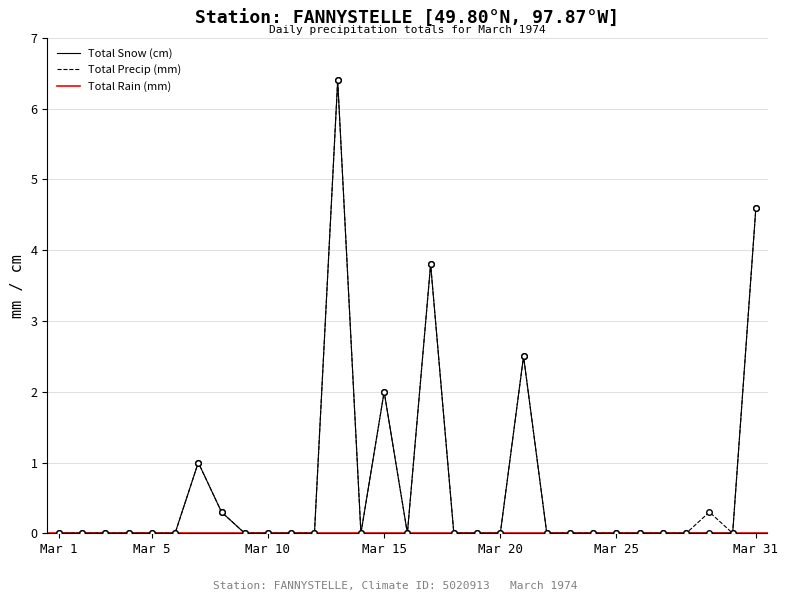

Reading left to right, extract all data points from this chart.

Total Snow (cm): 0.0	0.0	0.0	0.0	0.0	0.0	1.0	0.3	0.0	0.0	0.0	0.0	6.4	0.0	2.0	0.0	3.8	0.0	0.0	0.0	2.5	0.0	0.0	0.0	0.0	0.0	0.0	0.0	0.0	0.0	4.6
Total Precip (mm): 0.0	0.0	0.0	0.0	0.0	0.0	1.0	0.3	0.0	0.0	0.0	0.0	6.4	0.0	2.0	0.0	3.8	0.0	0.0	0.0	2.5	0.0	0.0	0.0	0.0	0.0	0.0	0.0	0.3	0.0	4.6